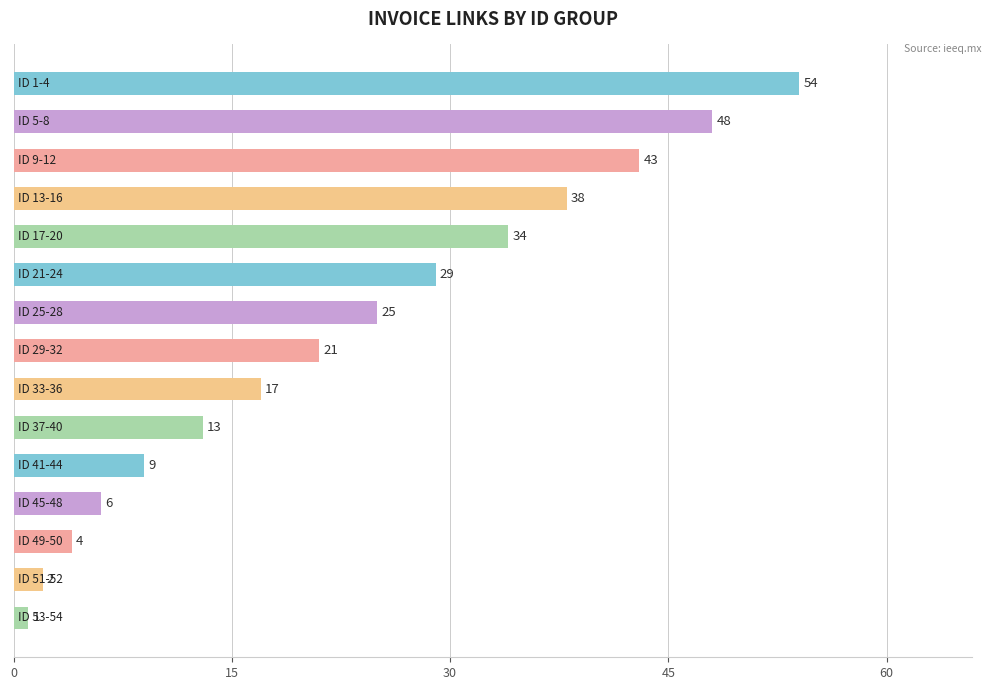

What is the value of the 9th bar from the top?

17